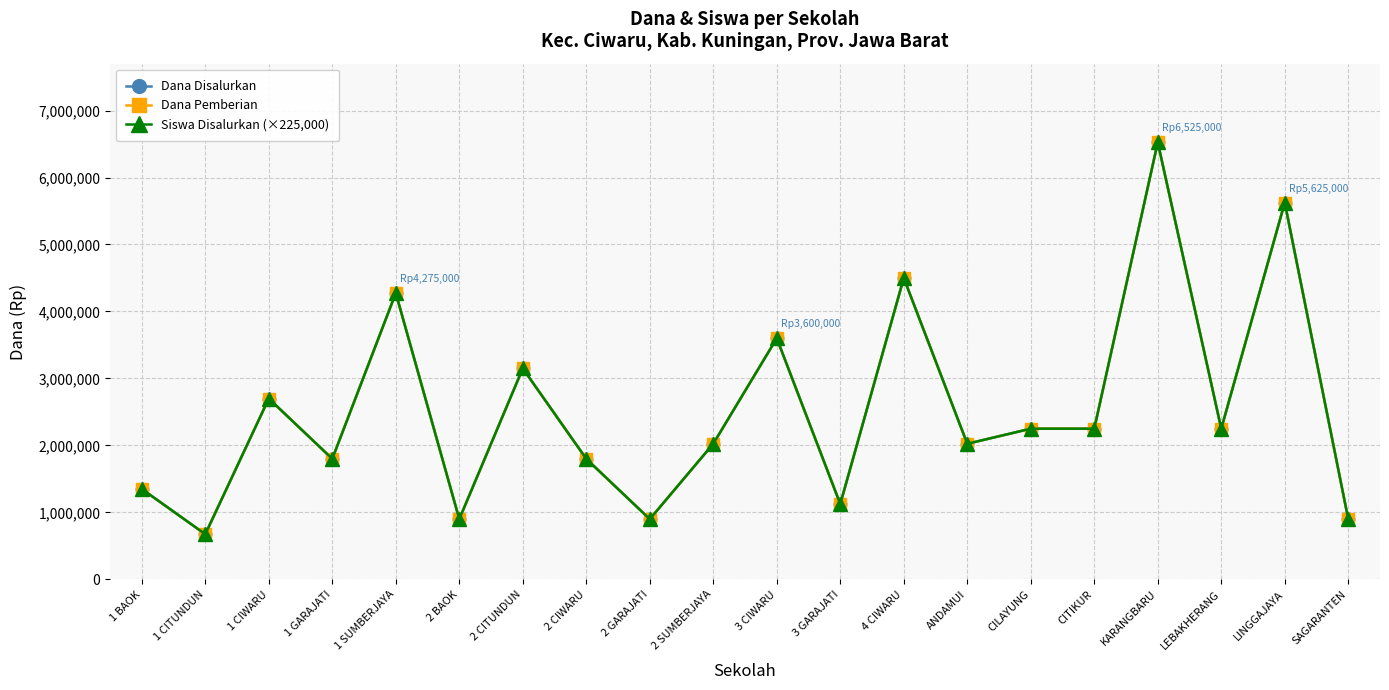

True or false: Siswa Disalurkan (×225,000) has a value of 6525000 at KARANGBARU.

True